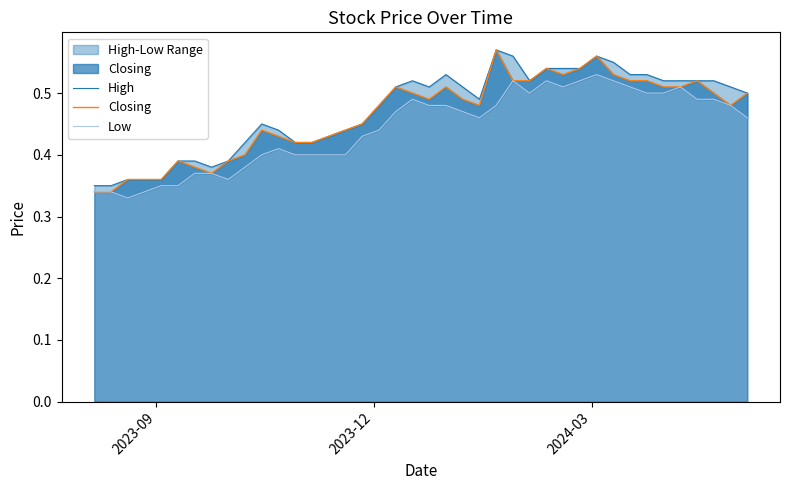

What is the average value of the Low series?

0.4